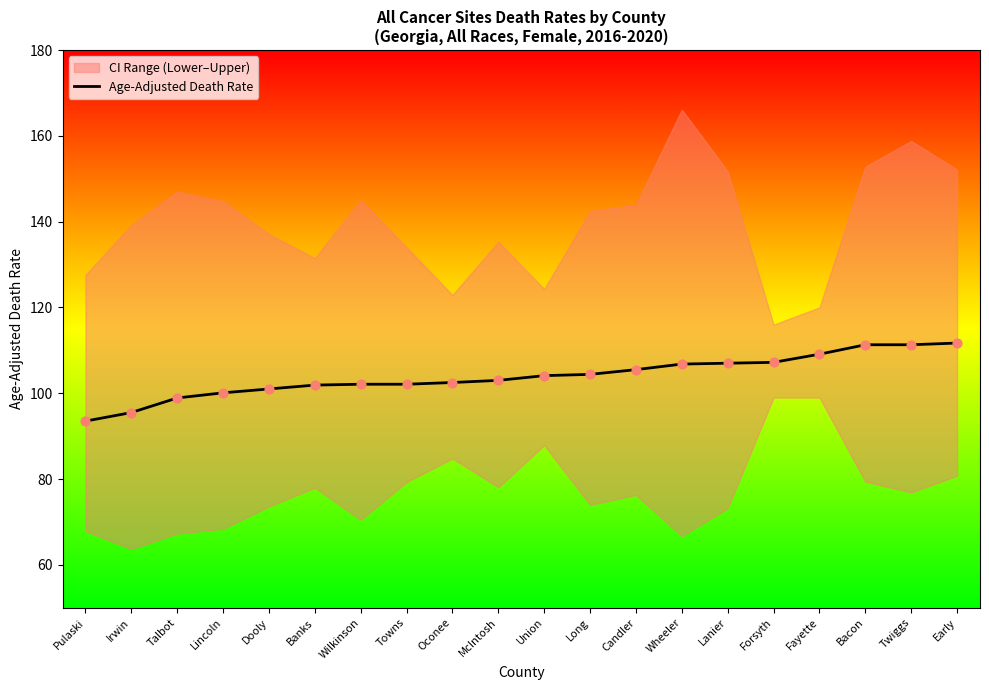

What is the change in value from Forsyth to Early?

+4.5